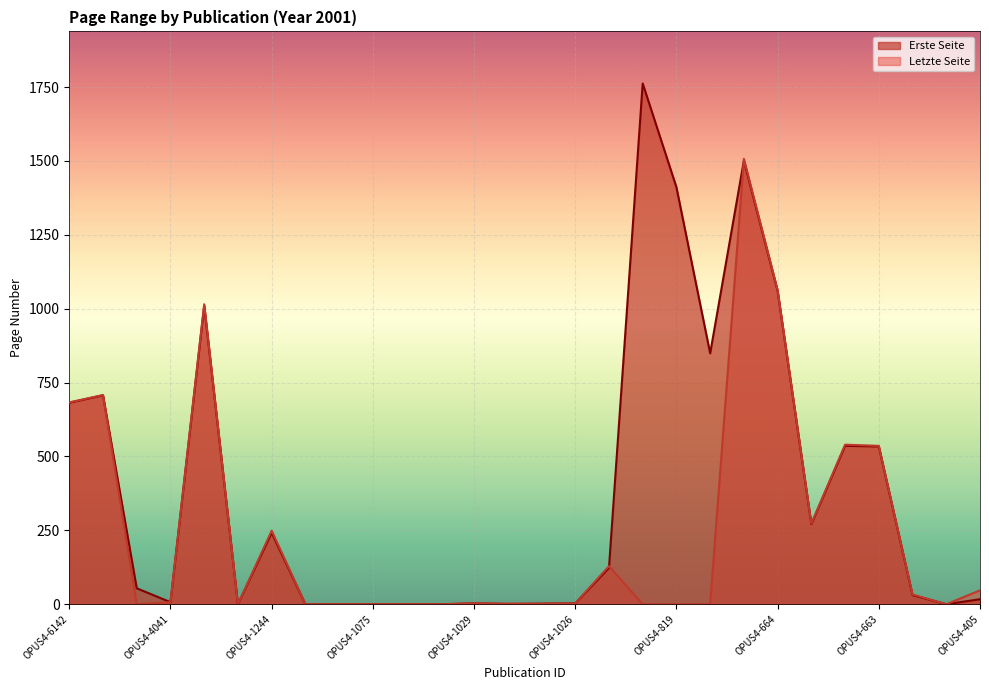

How many lines are shown in the chart?

2